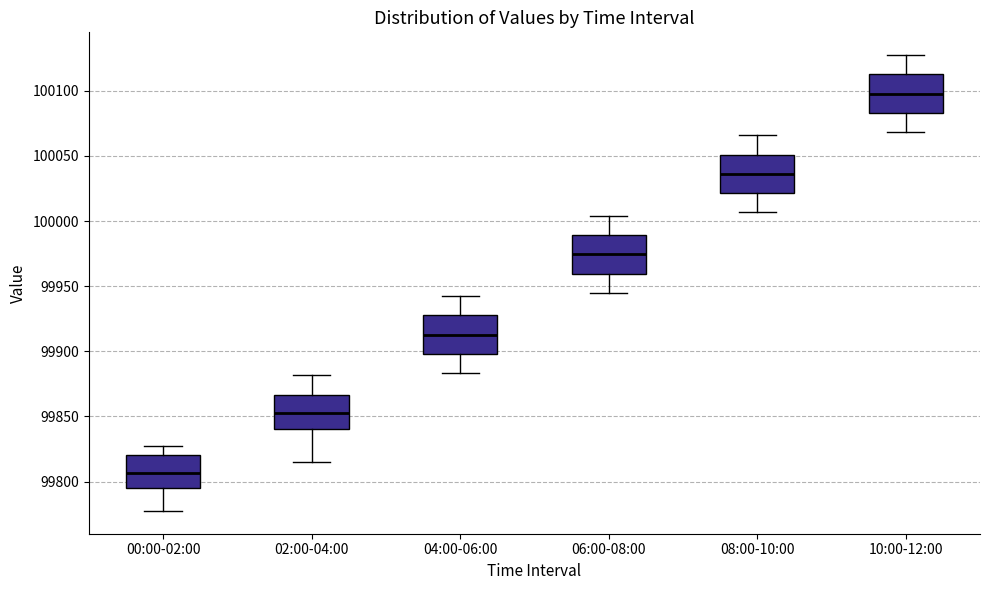

Reading left to right, read every box against the y-axis: the position of its median line, the range the box covers, and the ends of its whiskers. The values are not printed on the chart, so give them approximately, as read against the axis.

00:00-02:00: median 99805, box 99795 to 99820, whiskers 99775 to 99830
02:00-04:00: median 99850, box 99840 to 99865, whiskers 99815 to 99880
04:00-06:00: median 99915, box 99900 to 99930, whiskers 99885 to 99940
06:00-08:00: median 99975, box 99960 to 99990, whiskers 99945 to 100005
08:00-10:00: median 100035, box 100020 to 100050, whiskers 100005 to 100065
10:00-12:00: median 100100, box 100085 to 100115, whiskers 100070 to 100125